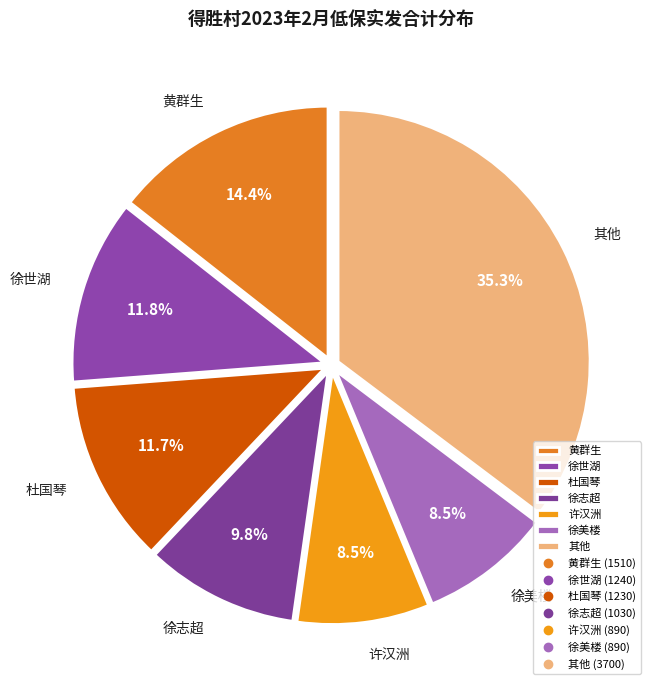

Does 徐志超 account for over 50% of the chart?

No